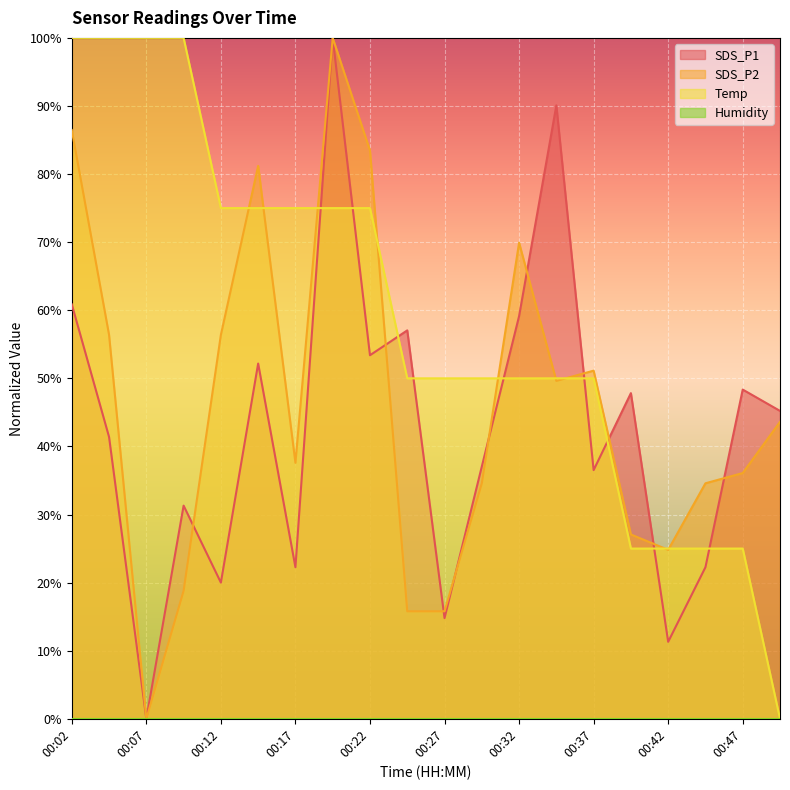

Is the value of SDS_P1 at 00:45 greater than the value of SDS_P2 at 00:07?

Yes